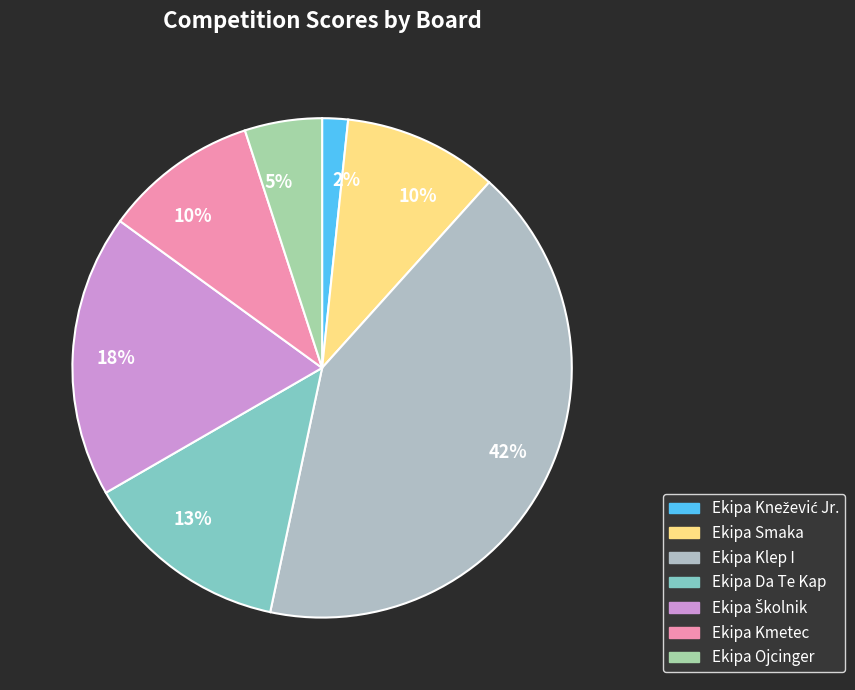

How many slices are in this pie chart?

7